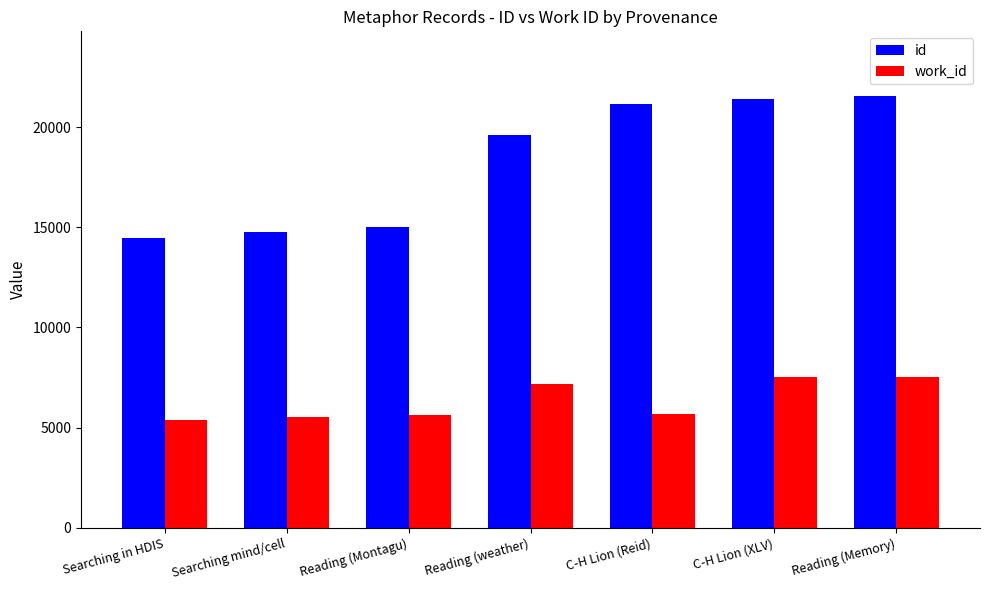

How many bars are there in total?

14